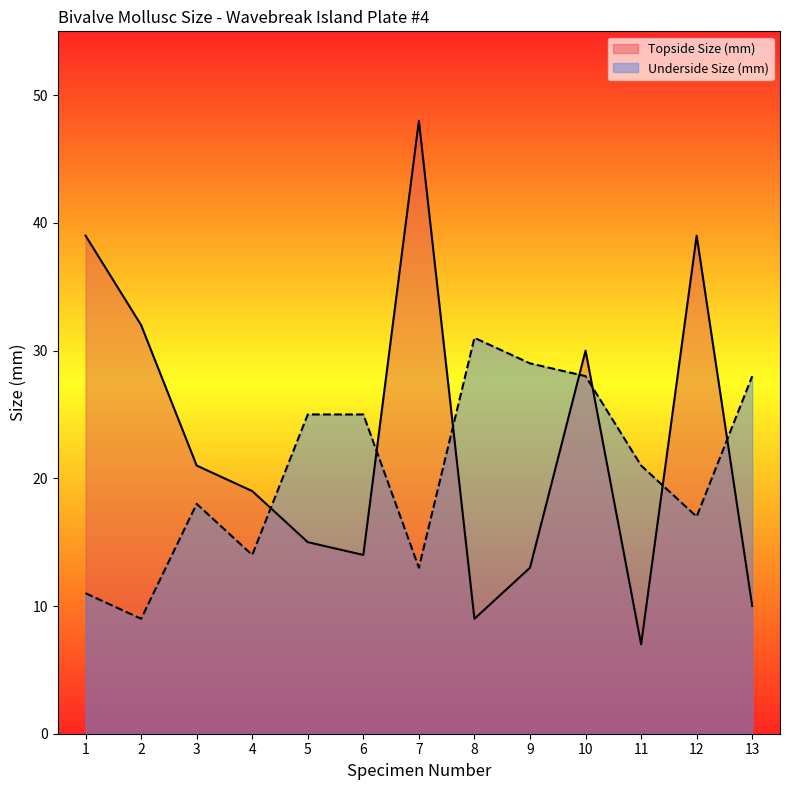

Reading left to right, transcribe all the data shown in this chart.

Topside Size (mm): 1=39	2=32	3=21	4=19	5=15	6=14	7=48	8=9	9=13	10=30	11=7	12=39	13=10
Underside Size (mm): 1=11	2=9	3=18	4=14	5=25	6=25	7=13	8=31	9=29	10=28	11=21	12=17	13=28